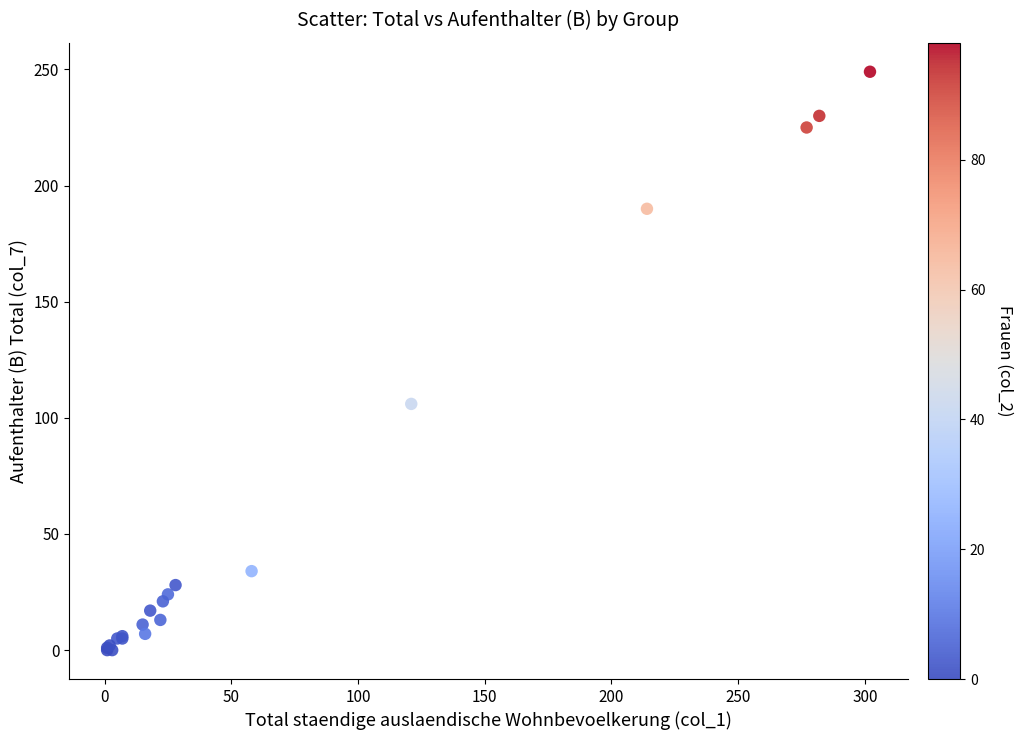

What Y value in the scatter plot is closest to 124?

106